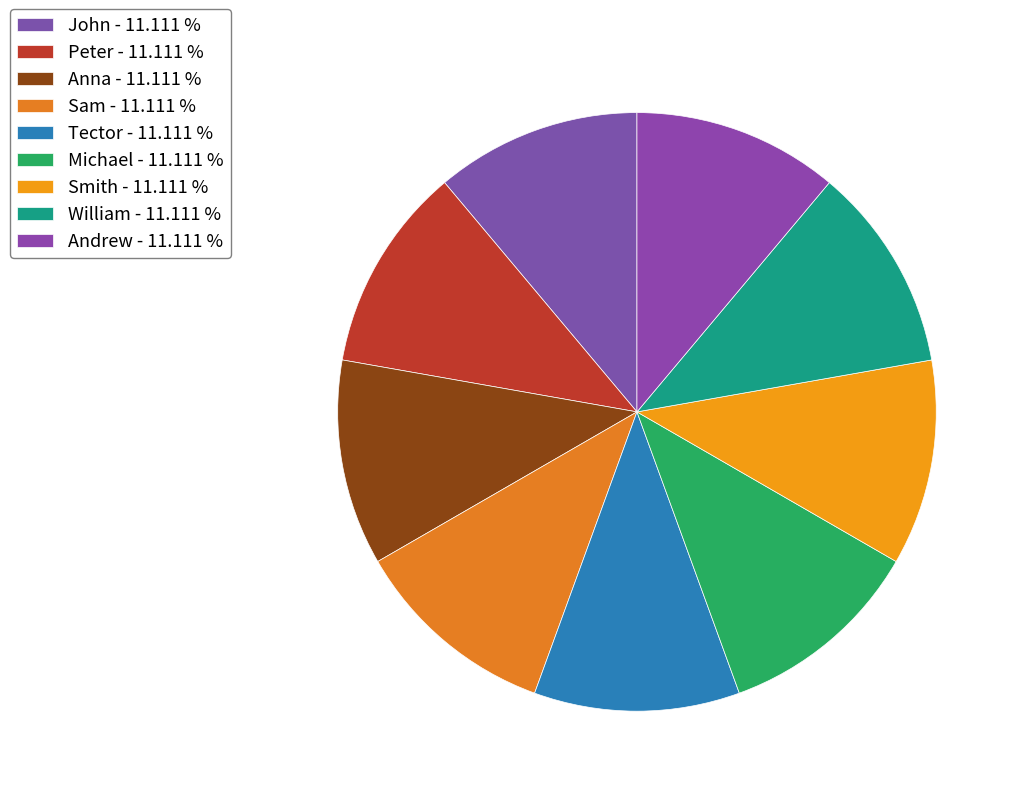

Is it true that William is 3% of the pie?

False